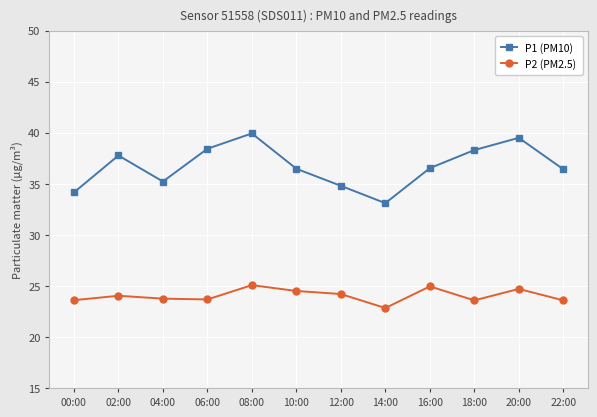

What is the label of the 10th point from the right?

04:00